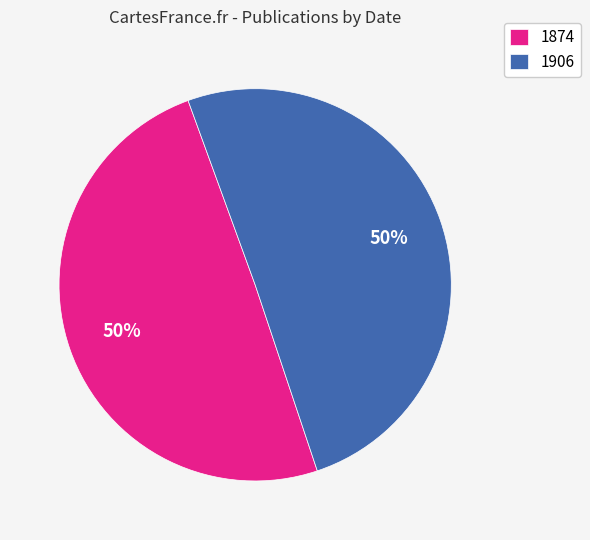

Is the sum of 1906 and 1874 greater than half?

Yes